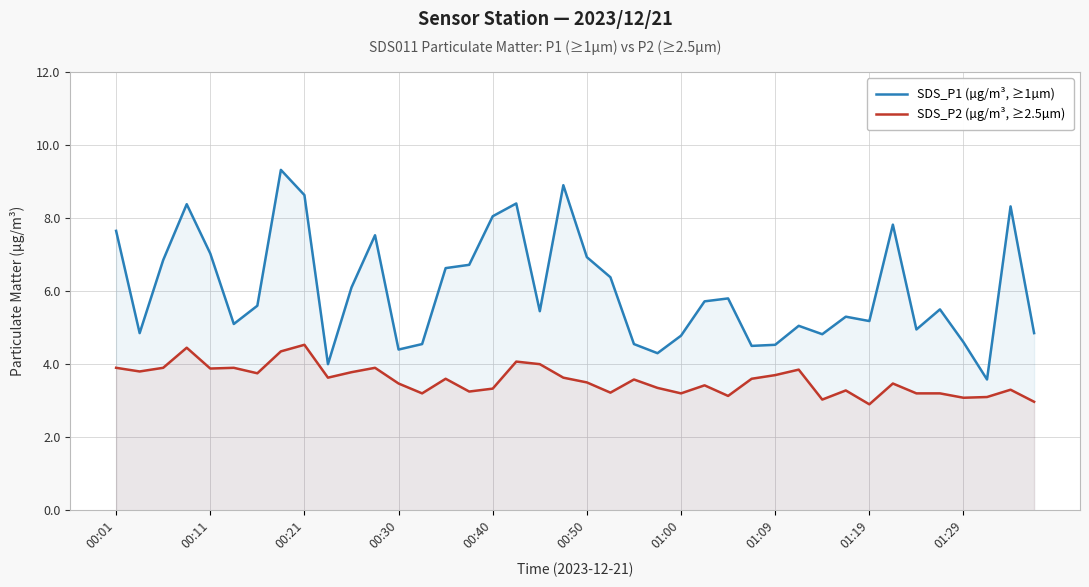

True or false: SDS_P1 (µg/m³, ≥1µm) and SDS_P2 (µg/m³, ≥2.5µm) intersect in this chart.

False